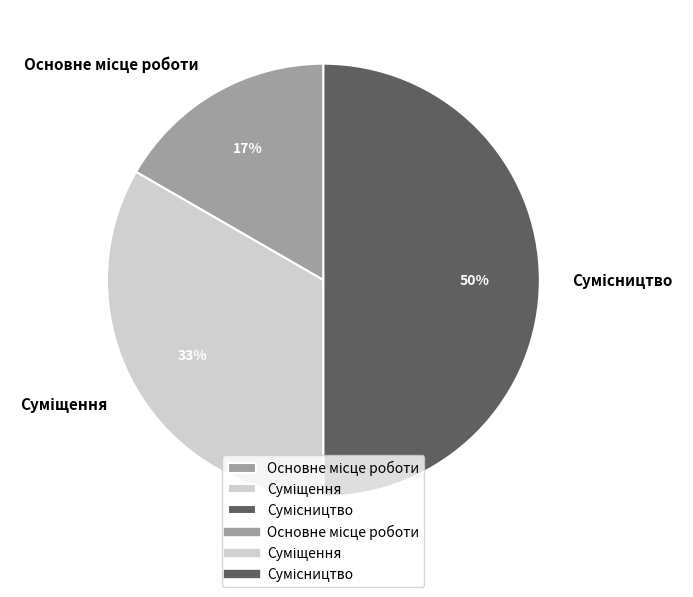

To the nearest percent, what is the average slice percentage?

33%